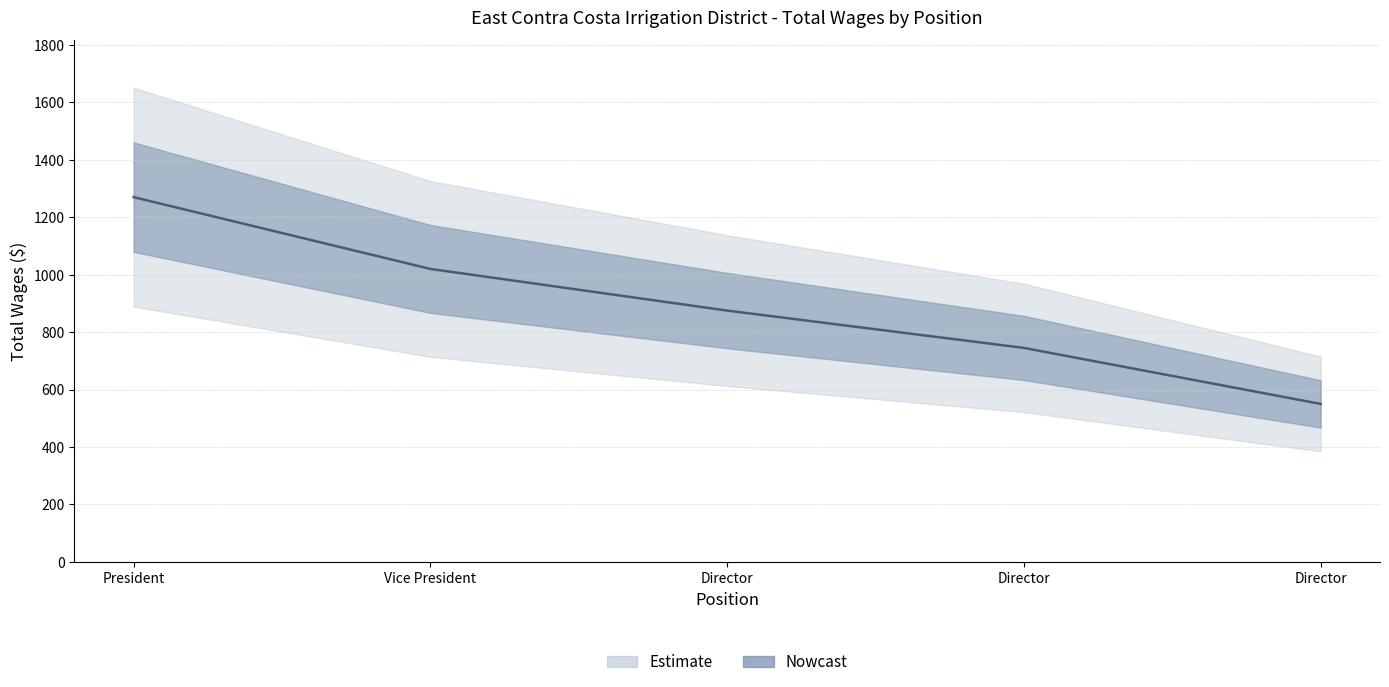

Count the number of categories in the chart.

5